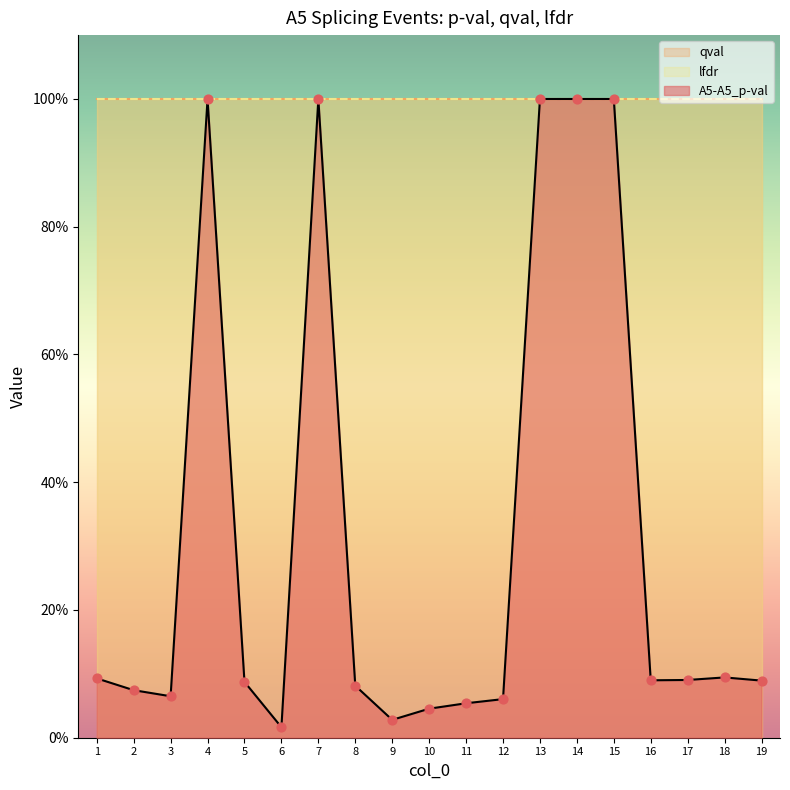

Which series has the largest total across all categories?

qval